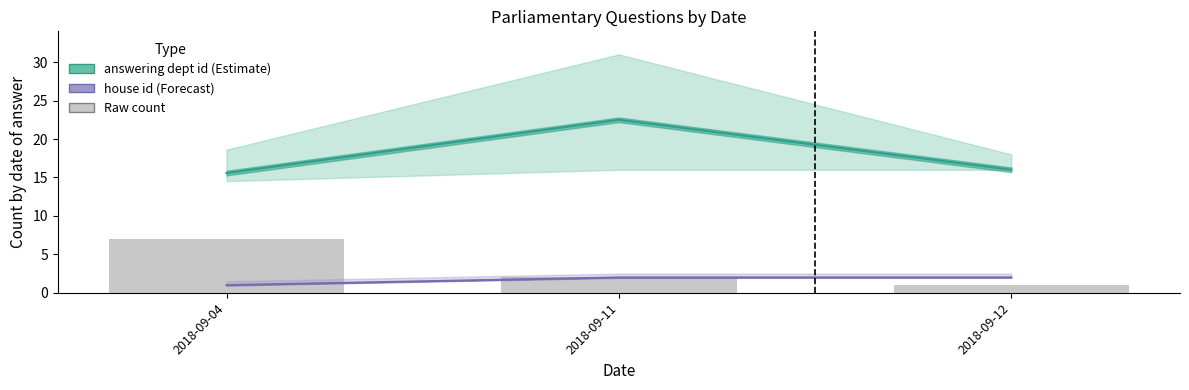

At which category is the sum across all series the highest?

2018-09-11